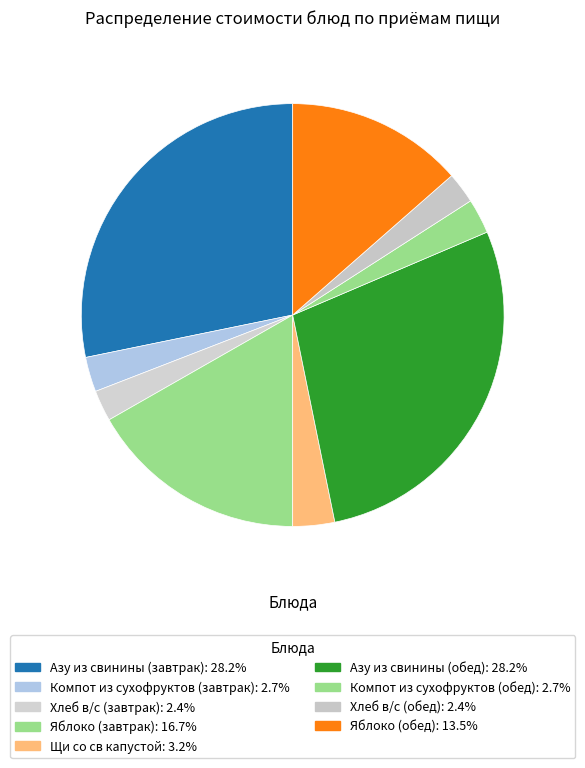

Is Яблоко (завтрак) the majority of the pie?

No